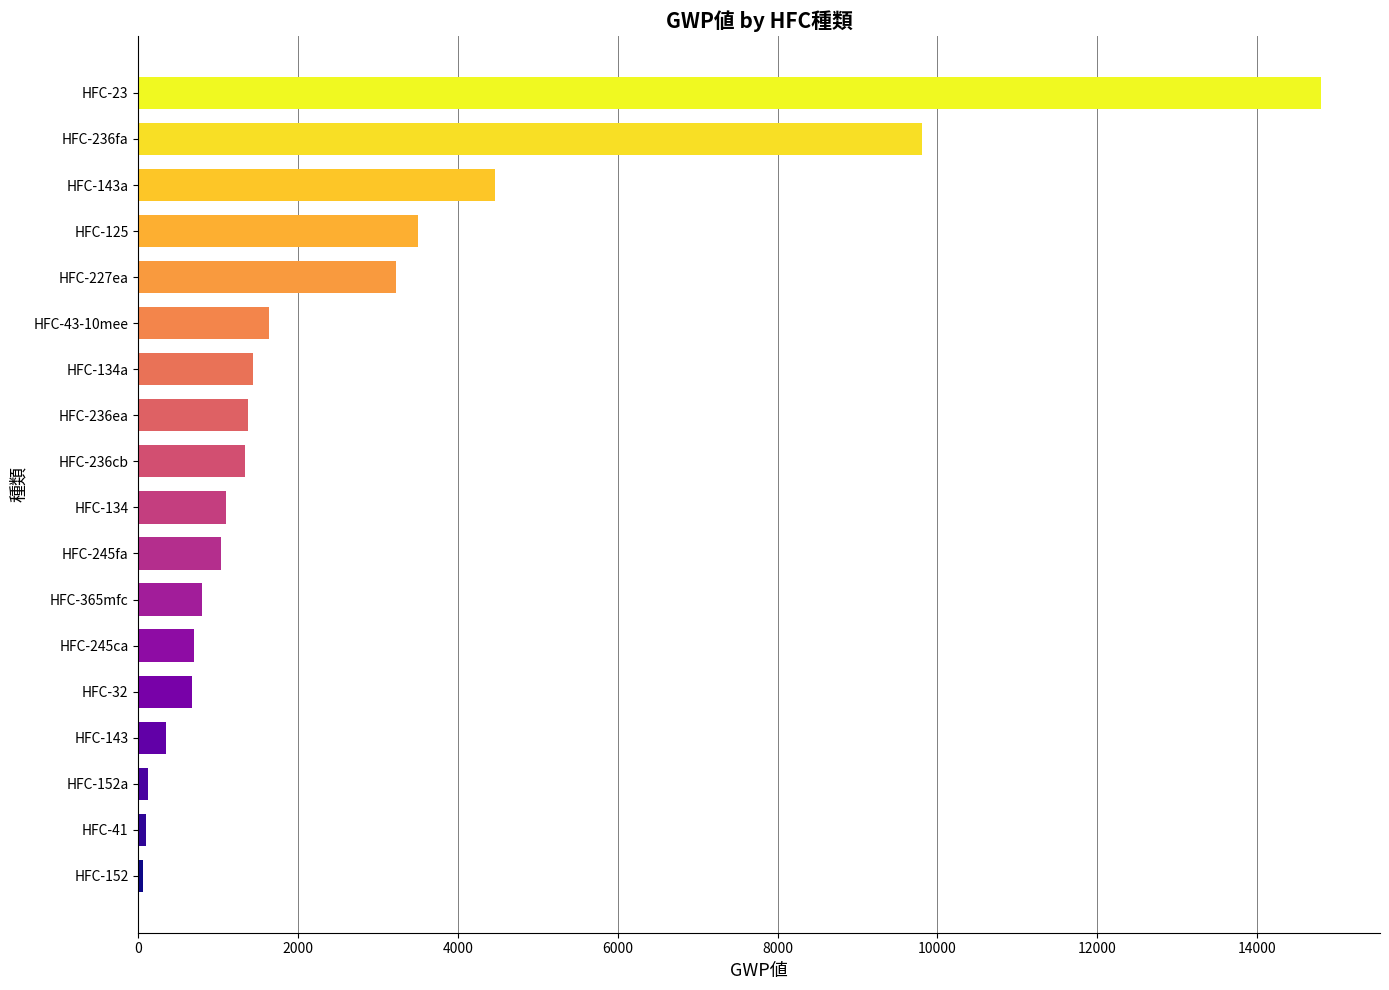

The value at HFC-143 is 353. True or false?

True